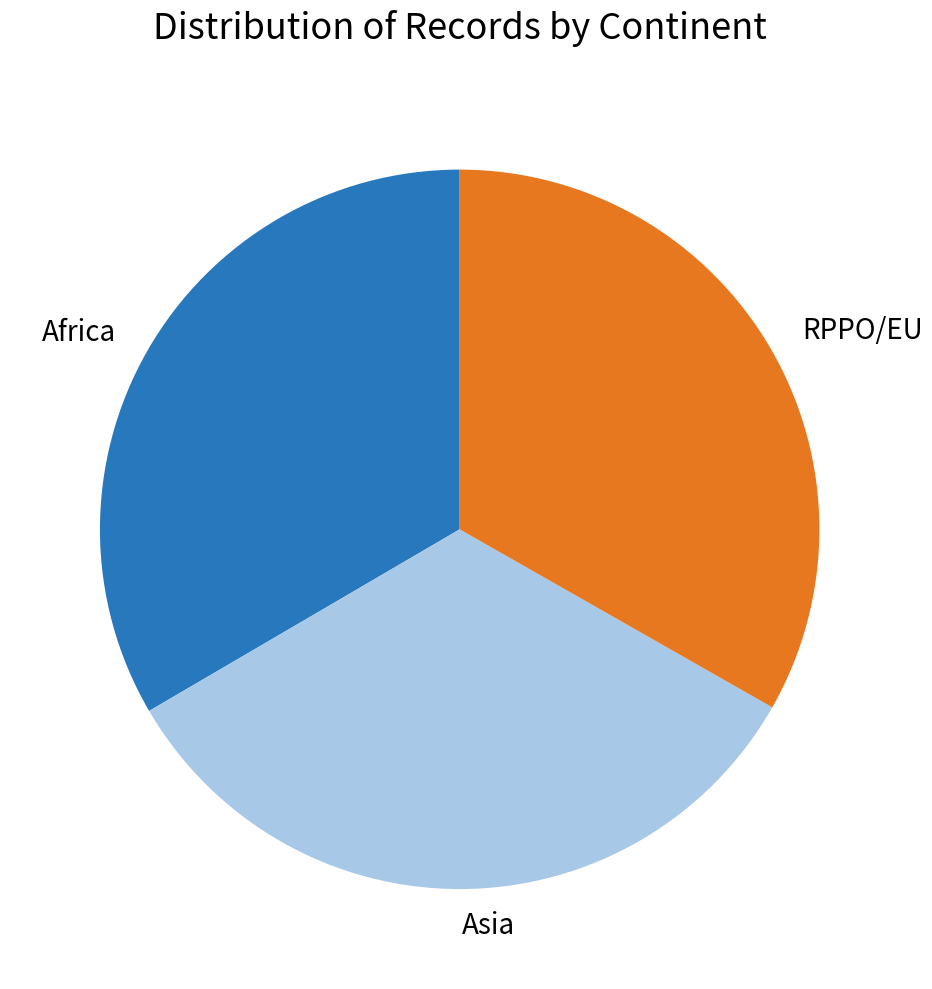

The Africa slice represents 28% of the pie. True or false?

False